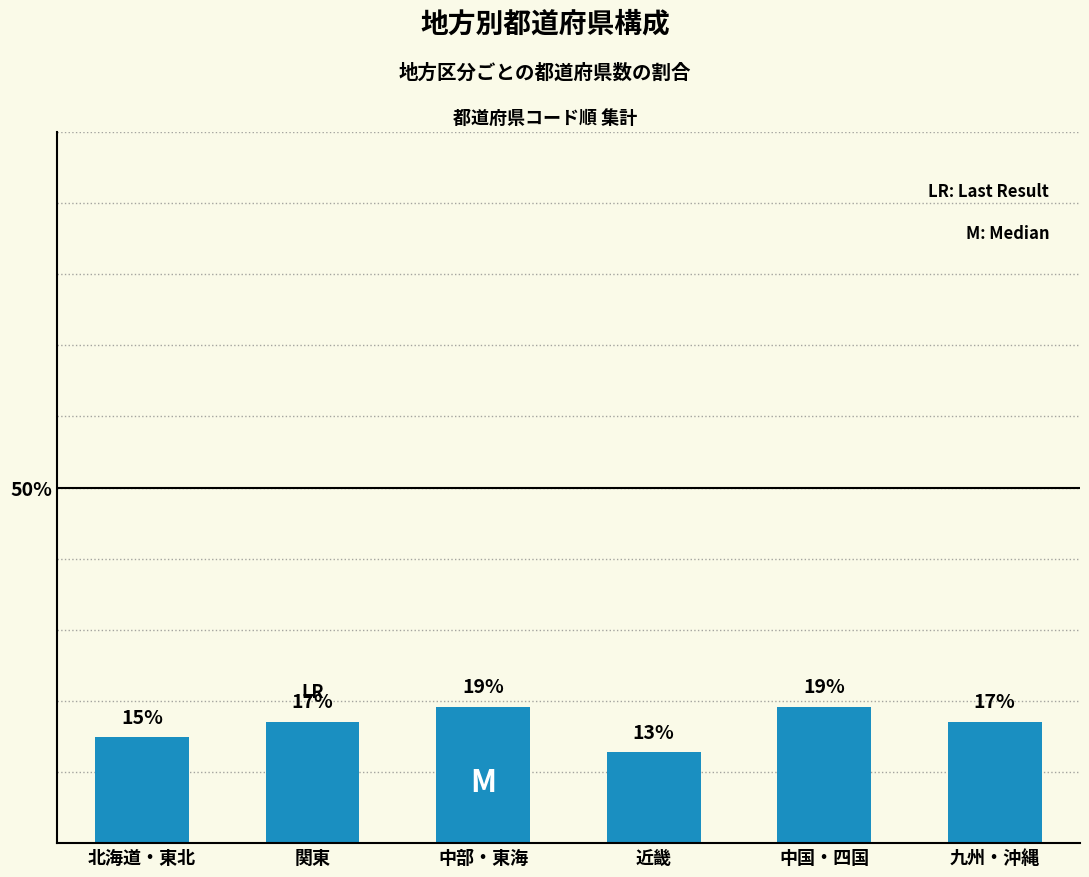

How many bars are there in total?

6